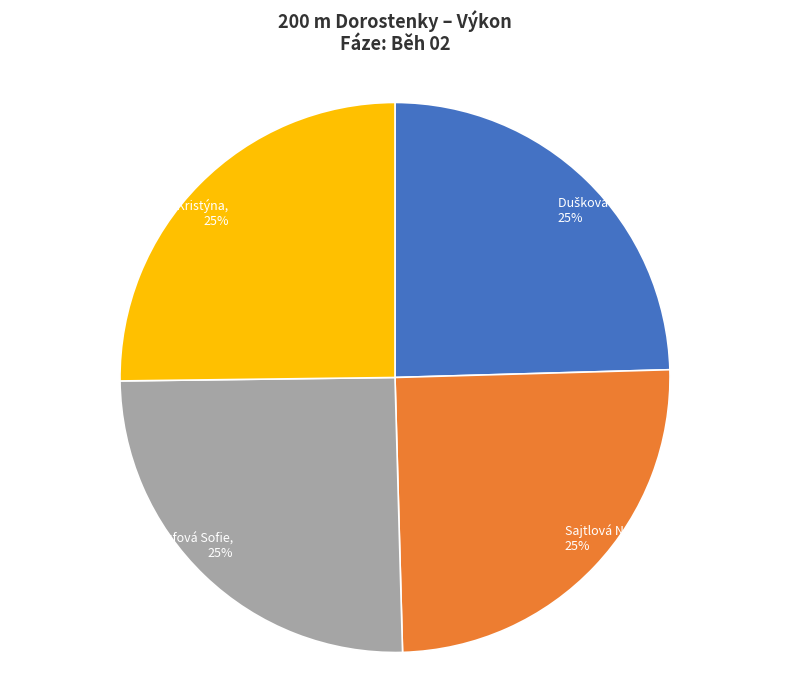

Count the number of slices in the pie.

4